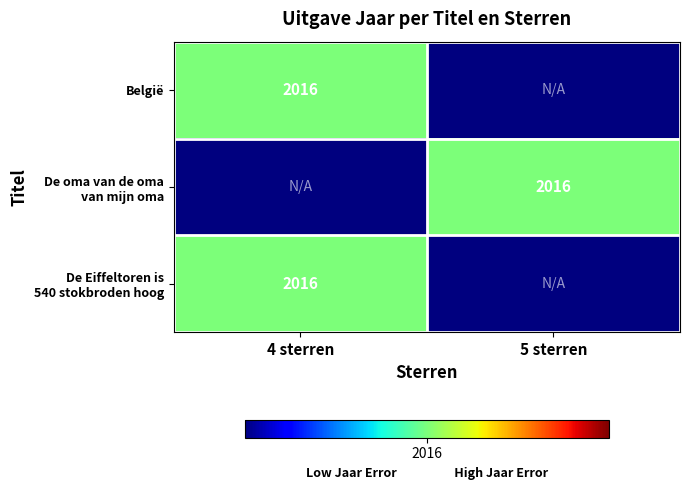

At which category does the chart reach its peak across all series?

4 sterren